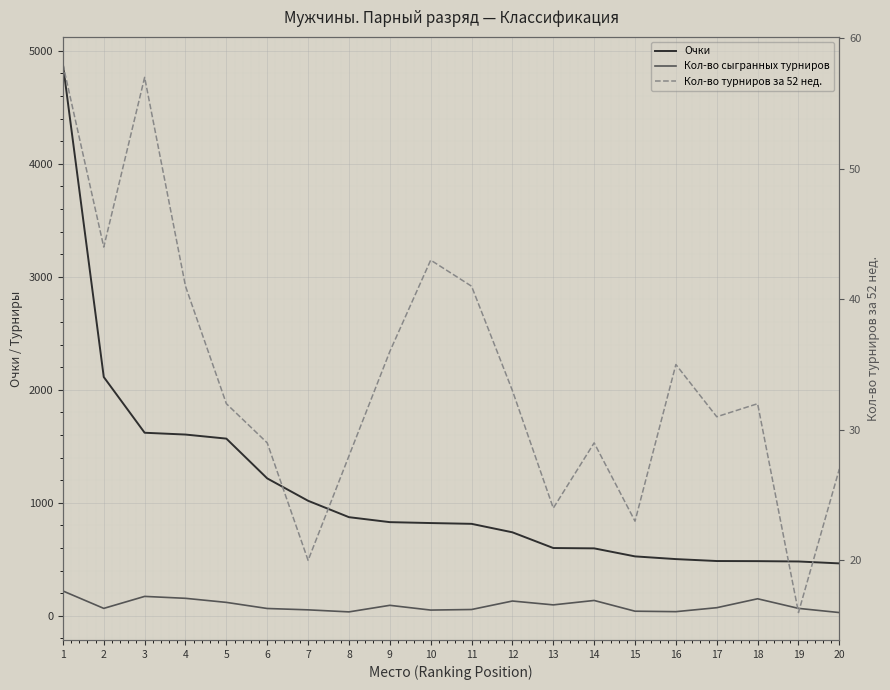

What is the difference between the Кол-во турниров за 52 нед. values at 20 and 3?

30